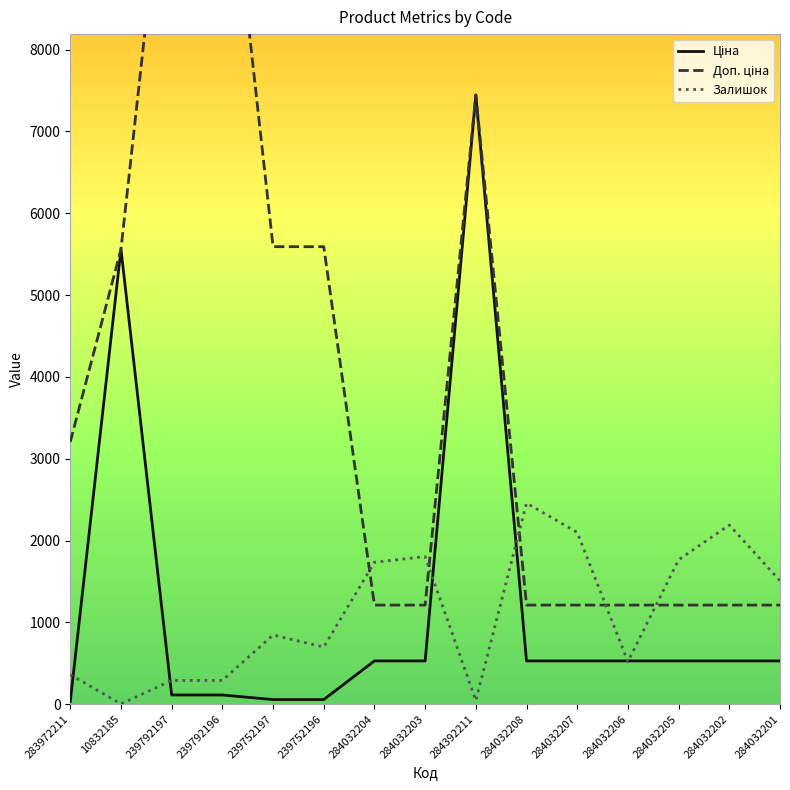

List the labels in order of Ціна value, smallest first.

283972211, 239752197, 239752196, 239792197, 239792196, 284032204, 284032203, 284032208, 284032207, 284032206, 284032205, 284032202, 284032201, 10832185, 284392211